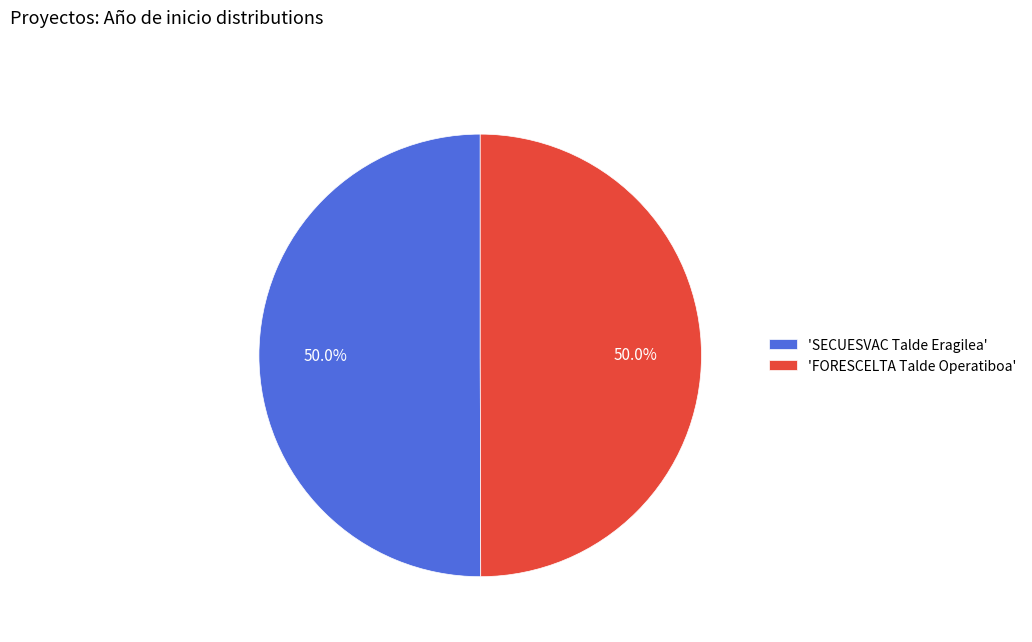

How many segments does this pie chart have?

2